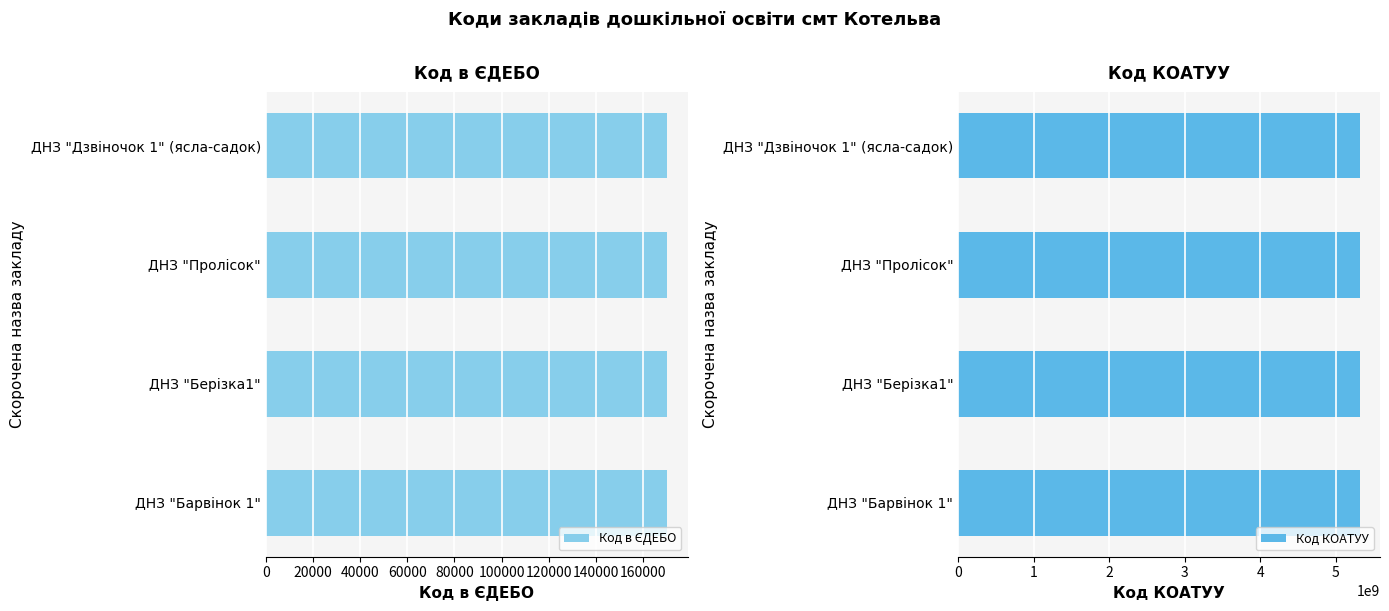

Is the value of Код в ЄДЕБО at 20000 greater than the value of Код КОАТУУ at 0?

Yes